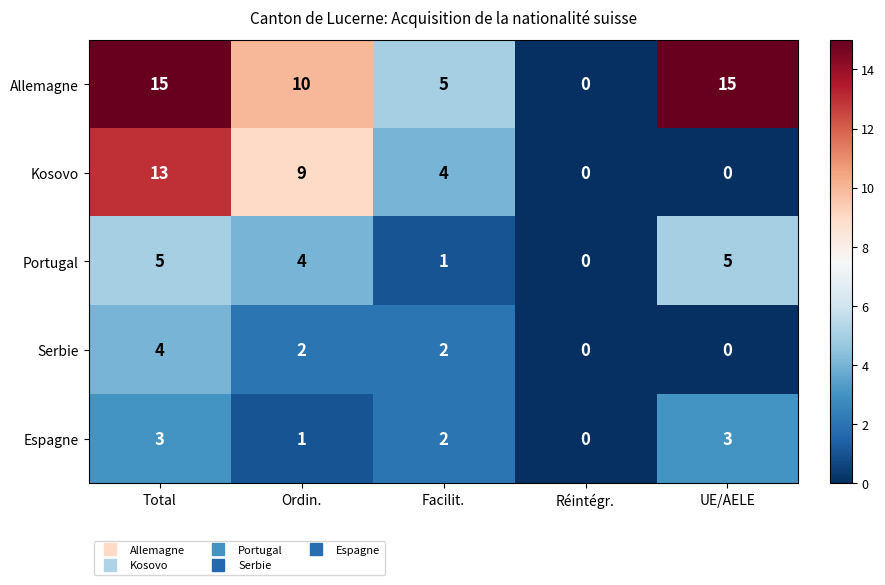

True or false: Kosovo has a value of -7 at UE/AELE.

False